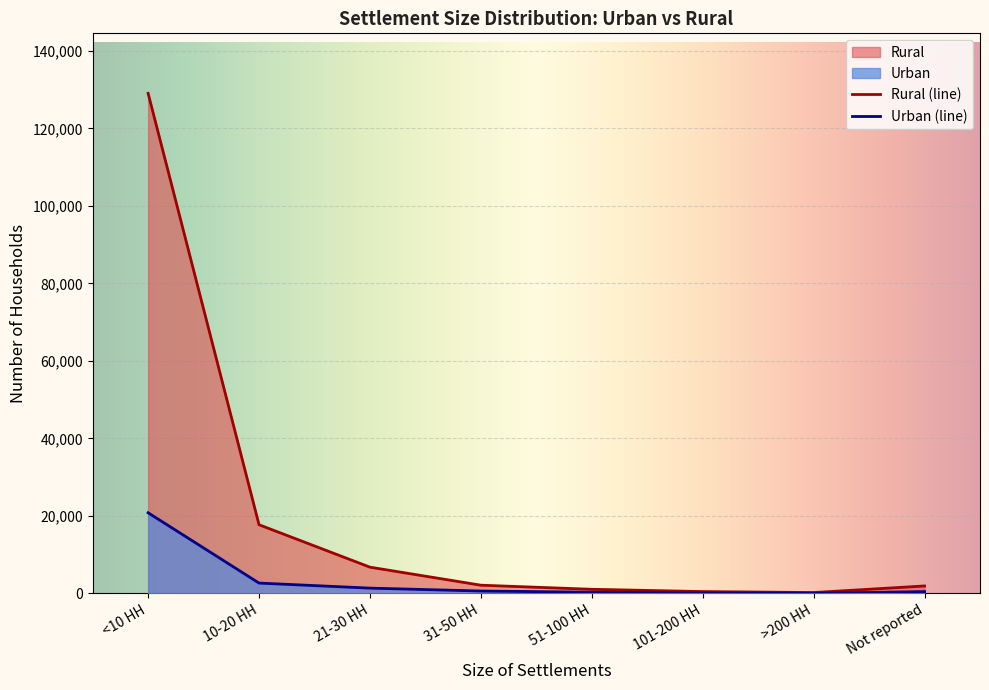

Which has a higher value, 101-200 HH or 21-30 HH?

21-30 HH